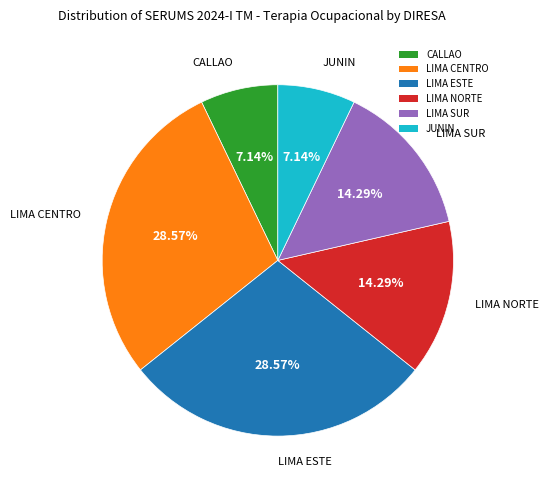

To the nearest percent, what portion does CALLAO represent?

7%